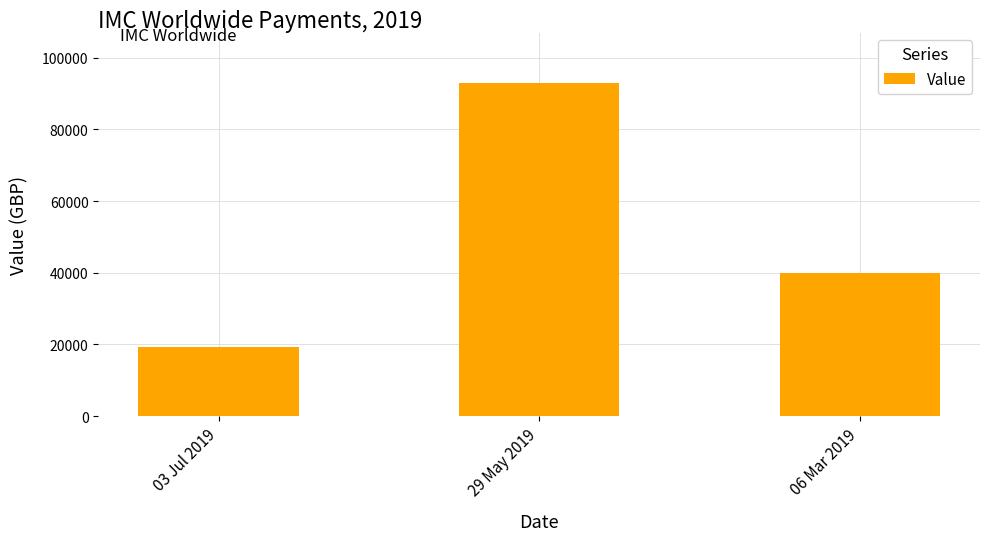

Reading left to right, what are all the values shown in this chart?

03 Jul 2019=19251	29 May 2019=93030	06 Mar 2019=39870